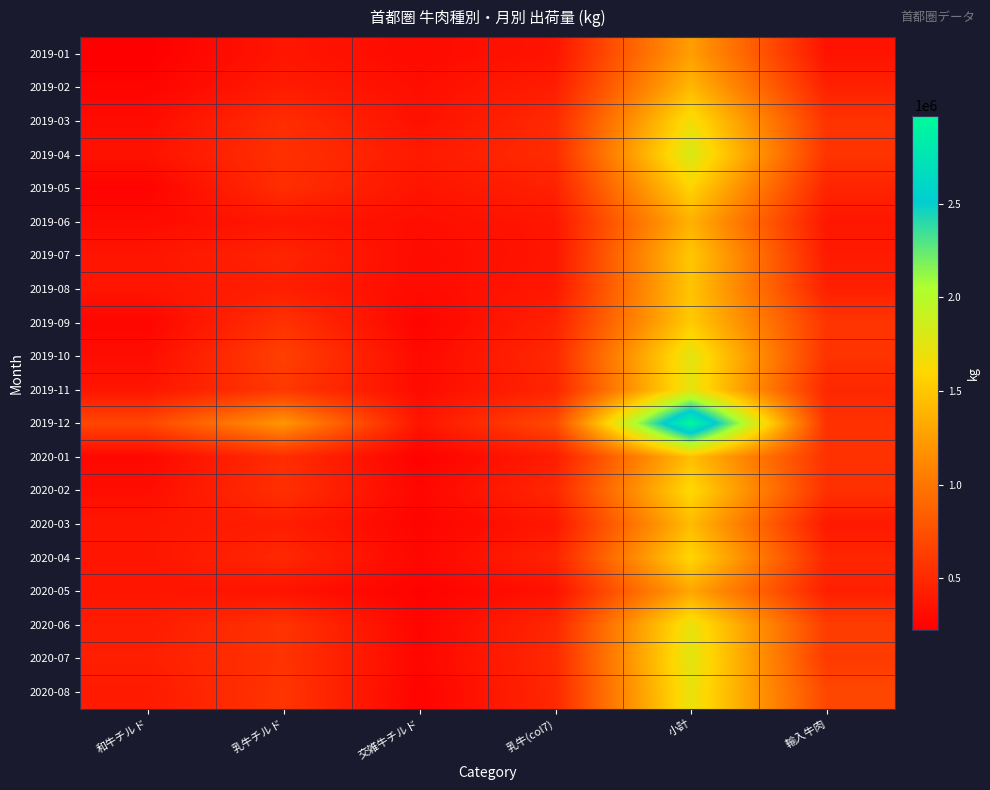

Reading left to right, list all the values displayed in this chart.

2019-01: 和牛チルド=223622	乳牛チルド=370318	交雑牛チルド=299829	乳牛(col7)=361336	小計=1255105	輸入牛肉=350233
2019-02: 和牛チルド=254269	乳牛チルド=411274	交雑牛チルド=323056	乳牛(col7)=422252	小計=1410851	輸入牛肉=445362
2019-03: 和牛チルド=305470	乳牛チルド=524515	交雑牛チルド=336838	乳牛(col7)=504325	小計=1671148	輸入牛肉=565583
2019-04: 和牛チルド=346124	乳牛チルド=550057	交雑牛チルド=400603	乳牛(col7)=517466	小計=1814250	輸入牛肉=572941
2019-05: 和牛チルド=247531	乳牛チルド=528894	交雑牛チルド=357797	乳牛(col7)=445860	小計=1580082	輸入牛肉=463443
2019-06: 和牛チルド=304872	乳牛チルド=373019	交雑牛チルド=320511	乳牛(col7)=371973	小計=1370375	輸入牛肉=376505
2019-07: 和牛チルド=365932	乳牛チルド=465979	交雑牛チルド=303199	乳牛(col7)=369739	小計=1504849	輸入牛肉=403174
2019-08: 和牛チルド=366792	乳牛チルド=430223	交雑牛チルド=302582	乳牛(col7)=384908	小計=1484505	輸入牛肉=438056
2019-09: 和牛チルド=266173	乳牛チルド=557061	交雑牛チルド=253175	乳牛(col7)=447250	小計=1523659	輸入牛肉=578479
2019-10: 和牛チルド=314233	乳牛チルド=649283	交雑牛チルド=293861	乳牛(col7)=497596	小計=1754973	輸入牛肉=561032
2019-11: 和牛チルド=369356	乳牛チルド=595832	交雑牛チルド=302926	乳牛(col7)=467121	小計=1735235	輸入牛肉=487490
2019-12: 和牛チルド=688765	乳牛チルド=1206494	交雑牛チルド=364576	乳牛(col7)=709577	小計=2969412	輸入牛肉=551378
2020-01: 和牛チルド=278482	乳牛チルド=521540	交雑牛チルド=234810	乳牛(col7)=414870	小計=1449702	輸入牛肉=552080
2020-02: 和牛チルド=317741	乳牛チルド=543874	交雑牛チルド=269333	乳牛(col7)=488075	小計=1619023	輸入牛肉=546575
2020-03: 和牛チルド=373852	乳牛チルド=422362	交雑牛チルド=253800	乳牛(col7)=380185	小計=1430199	輸入牛肉=393595
2020-04: 和牛チルド=370039	乳牛チルド=491647	交雑牛チルド=274939	乳牛(col7)=461758	小計=1598383	輸入牛肉=479883
2020-05: 和牛チルド=364970	乳牛チルド=353507	交雑牛チルド=239560	乳牛(col7)=343635	小計=1301672	輸入牛肉=433949
2020-06: 和牛チルド=411630	乳牛チルド=566294	交雑牛チルド=258812	乳牛(col7)=485256	小計=1721992	輸入牛肉=629471
2020-07: 和牛チルド=432273	乳牛チルド=561842	交雑牛チルド=270076	乳牛(col7)=499390	小計=1763581	輸入牛肉=611680
2020-08: 和牛チルド=402054	乳牛チルド=576948	交雑牛チルド=248199	乳牛(col7)=488742	小計=1715943	輸入牛肉=694518